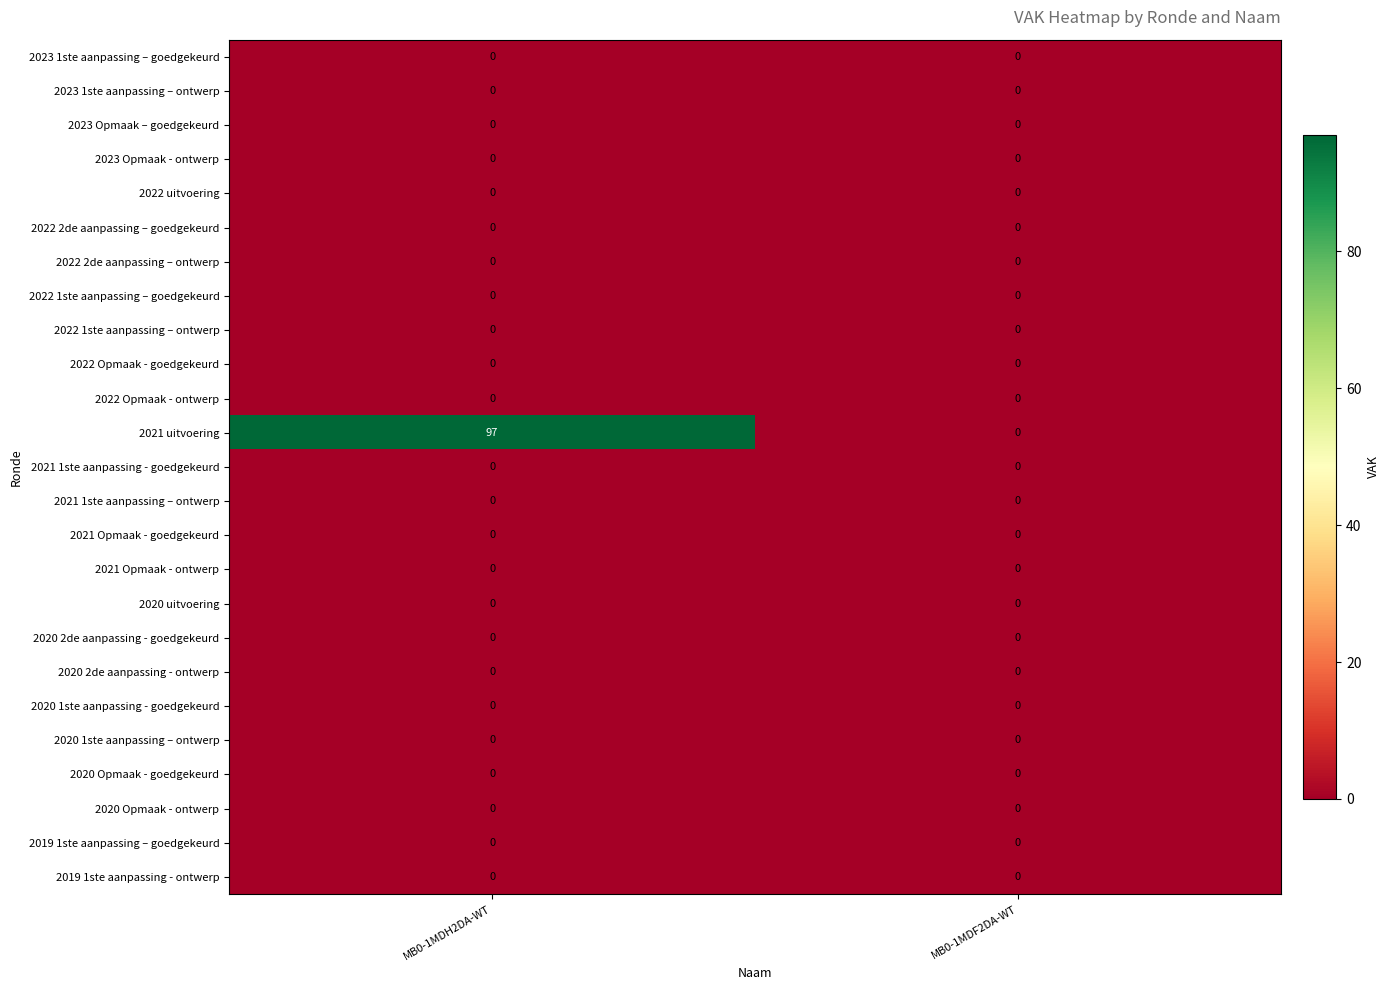

At which category is the sum across all series the highest?

MB0-1MDH2DA-WT